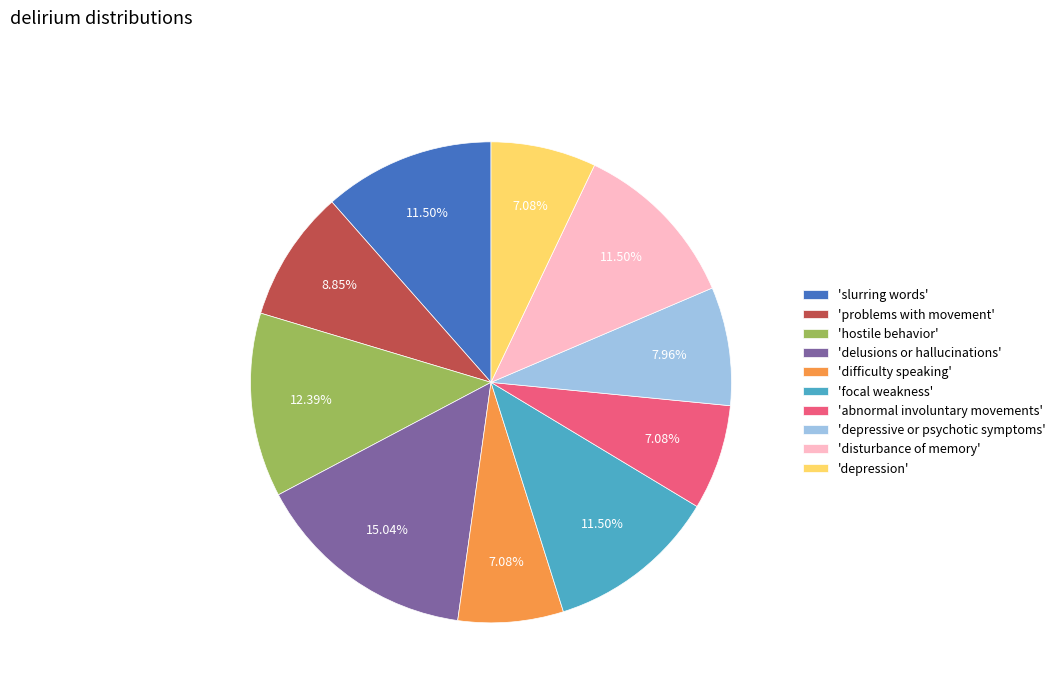

Does 'abnormal involuntary movements' represent more than half of the total?

No